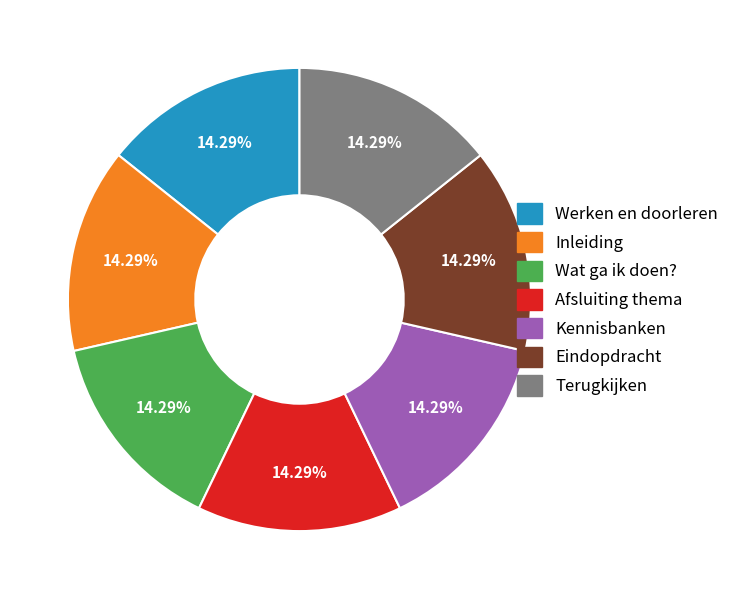

Is Werken en doorleren the majority of the pie?

No